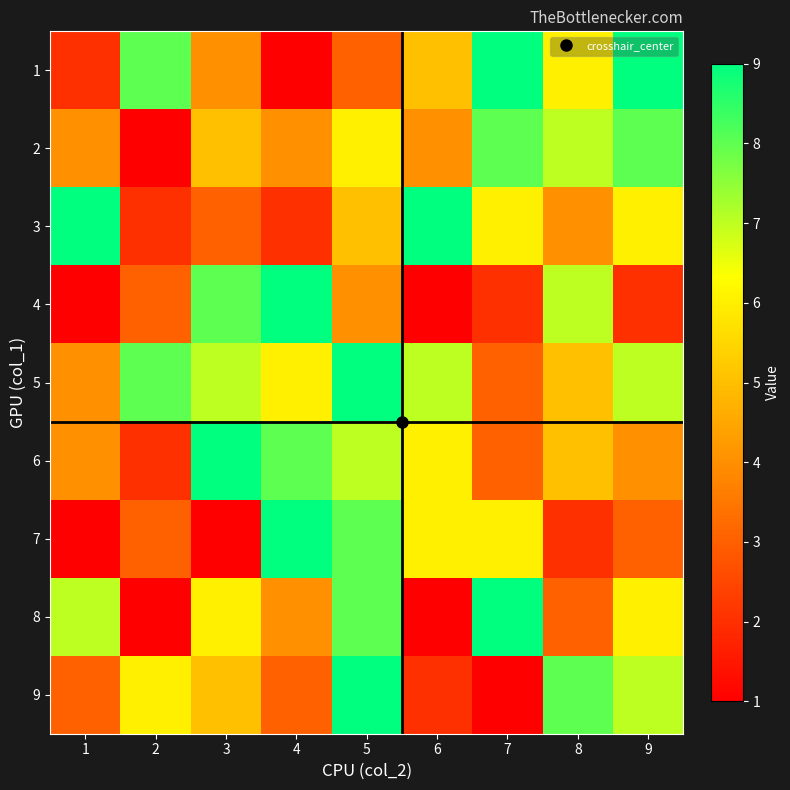

Which has a higher value, 2 or 8?

2